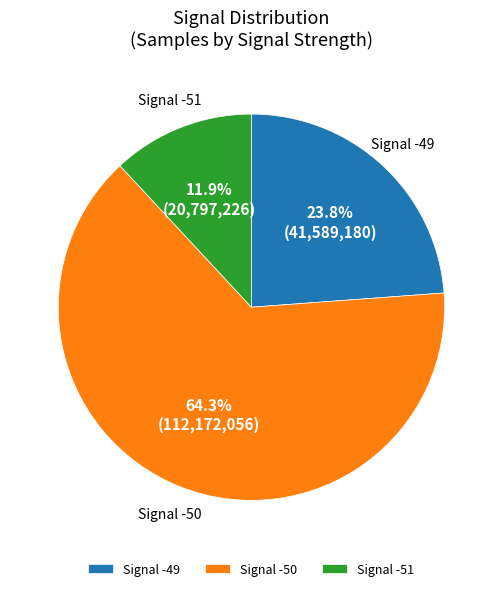

Which has a higher value, Signal -50 or Signal -51?

Signal -50